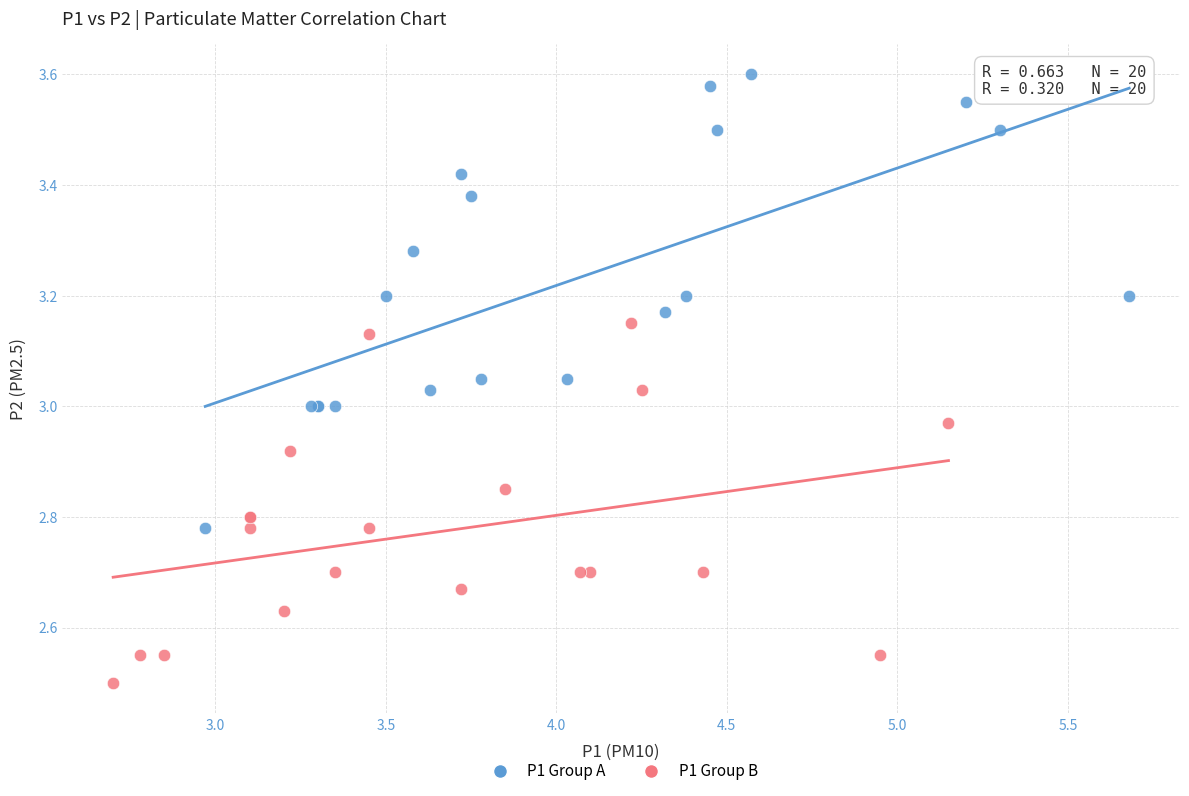

Which series reaches the maximum Y coordinate?

P1 Group A